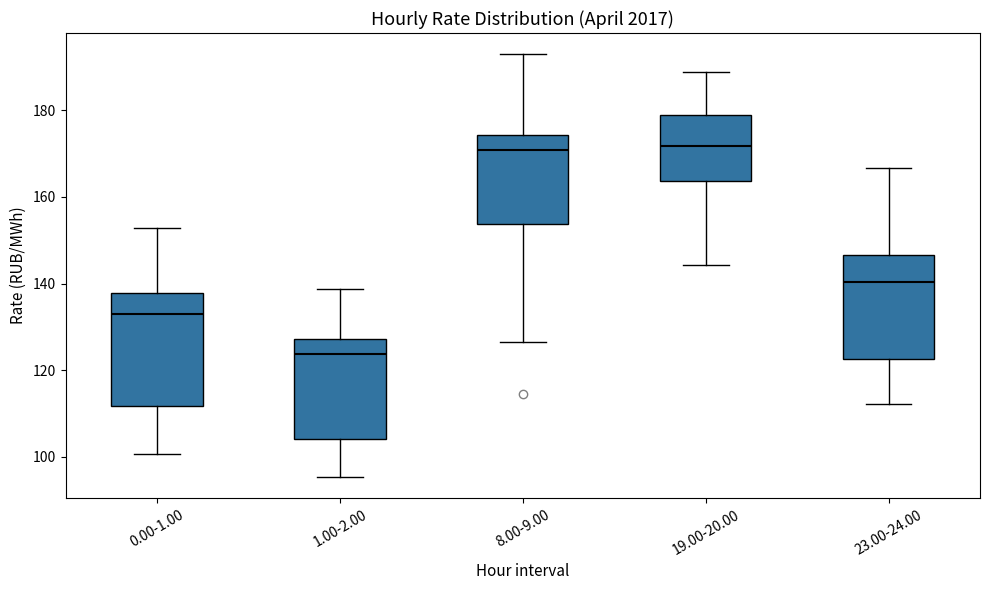

Reading left to right, read every box against the y-axis: the position of its median line, the range the box covers, and the ends of its whiskers. The values are not printed on the chart, so give them approximately, as read against the axis.

0.00-1.00: median 134, box 112 to 138, whiskers 100 to 152
1.00-2.00: median 124, box 104 to 128, whiskers 96 to 138
8.00-9.00: median 170, box 154 to 174, whiskers 126 to 192
19.00-20.00: median 172, box 164 to 180, whiskers 144 to 188
23.00-24.00: median 140, box 122 to 146, whiskers 112 to 166